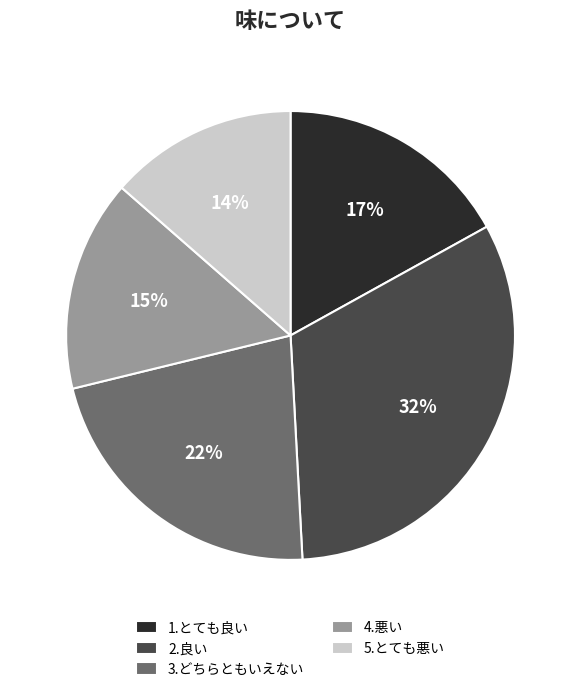

Is there a majority slice in this chart?

No